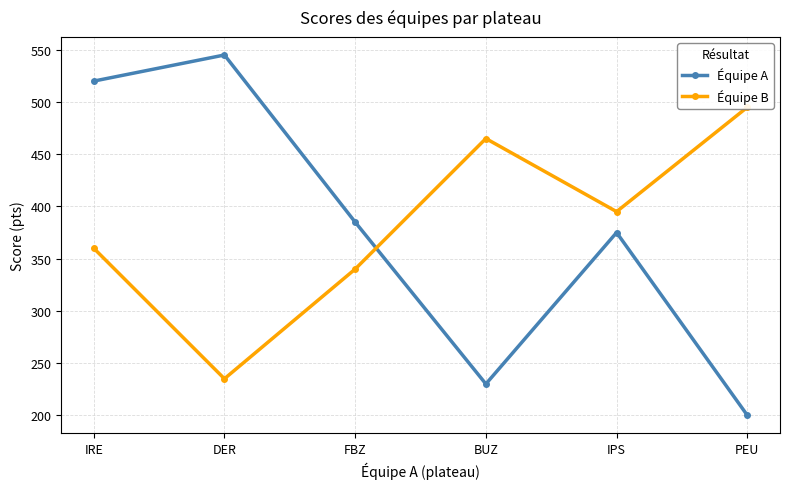

True or false: Équipe A and Équipe B intersect in this chart.

True